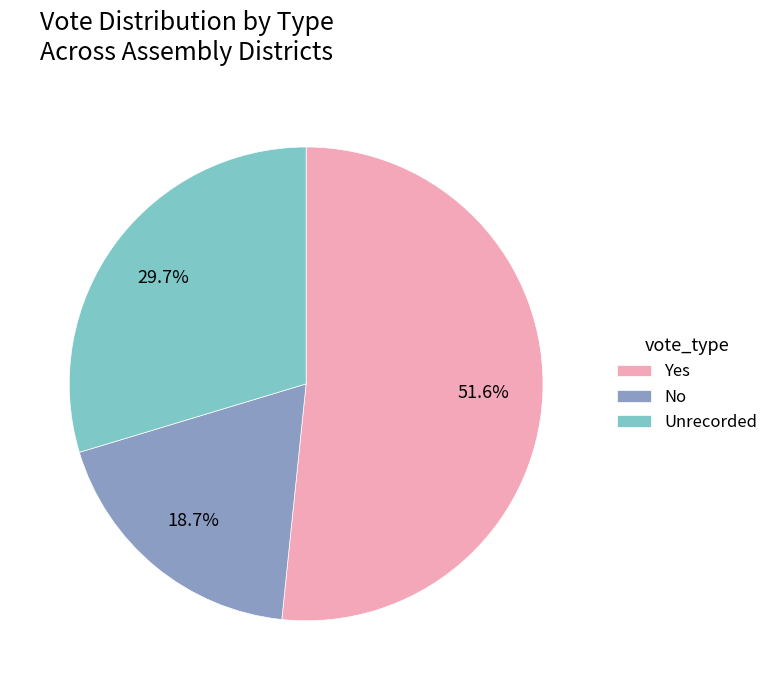

What is the majority slice?

Yes